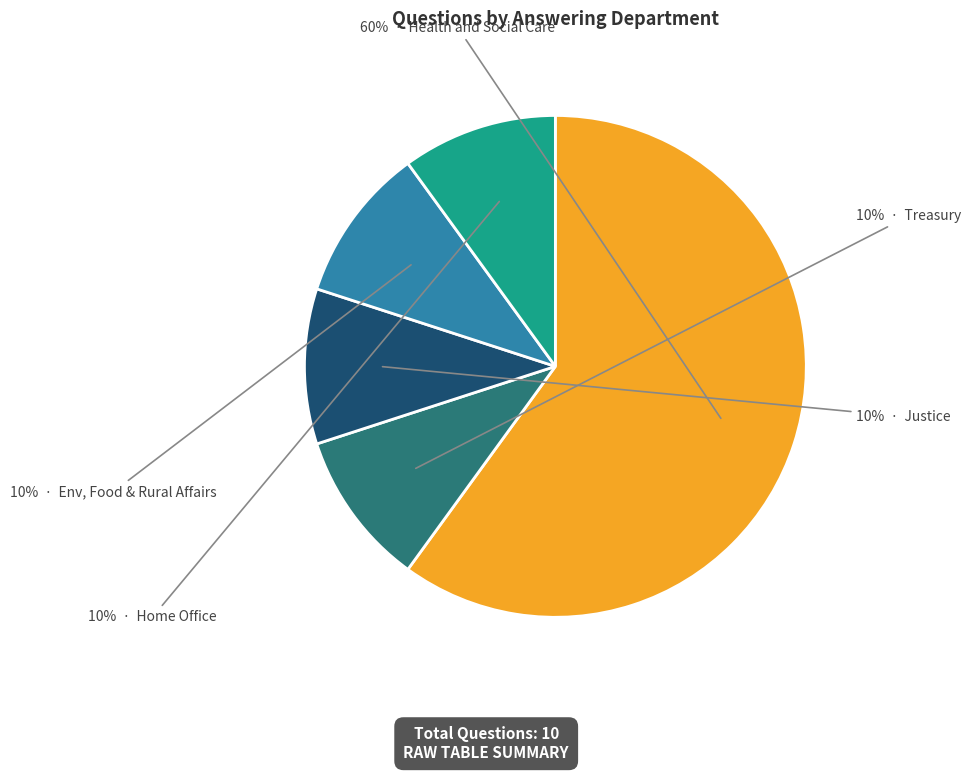

Is there any slice that represents more than half of the pie?

Yes